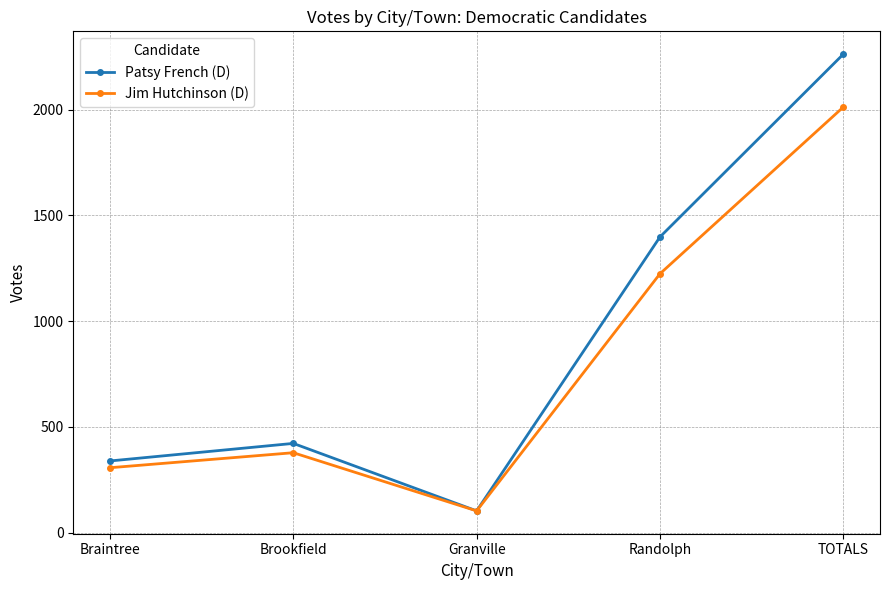

Reading right to left, what are all the values shown in this chart?

Patsy French (D): TOTALS=2262	Randolph=1398	Granville=103	Brookfield=422	Braintree=339
Jim Hutchinson (D): TOTALS=2012	Randolph=1224	Granville=103	Brookfield=378	Braintree=307